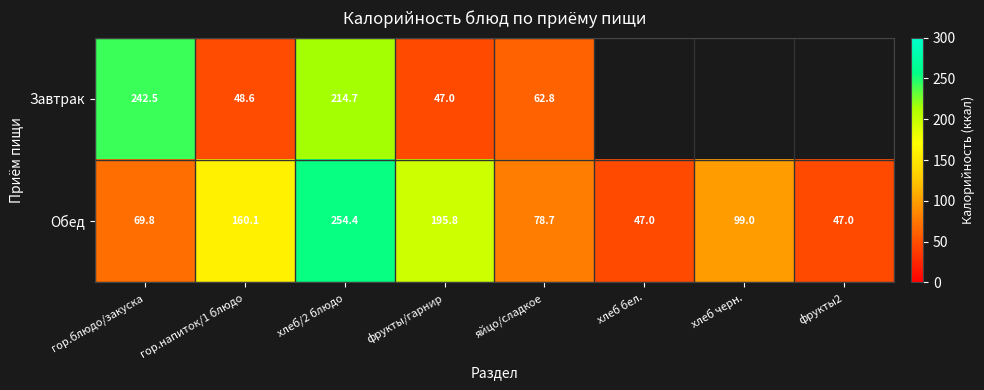

The Обед series shows 258.9 at фрукты/гарнир. True or false?

False